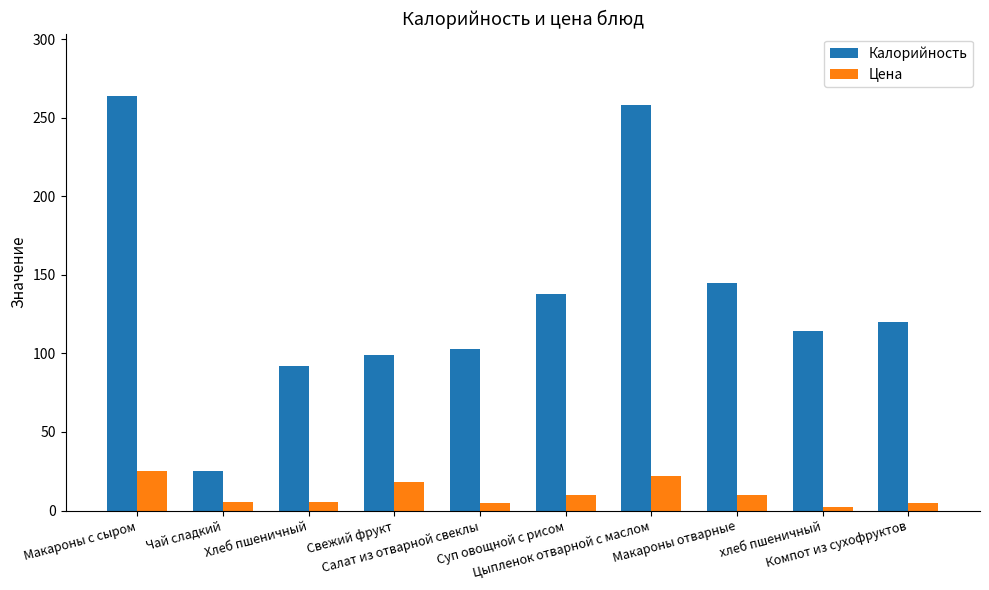

Which label corresponds to the smallest value in the chart?

хлеб пшеничный